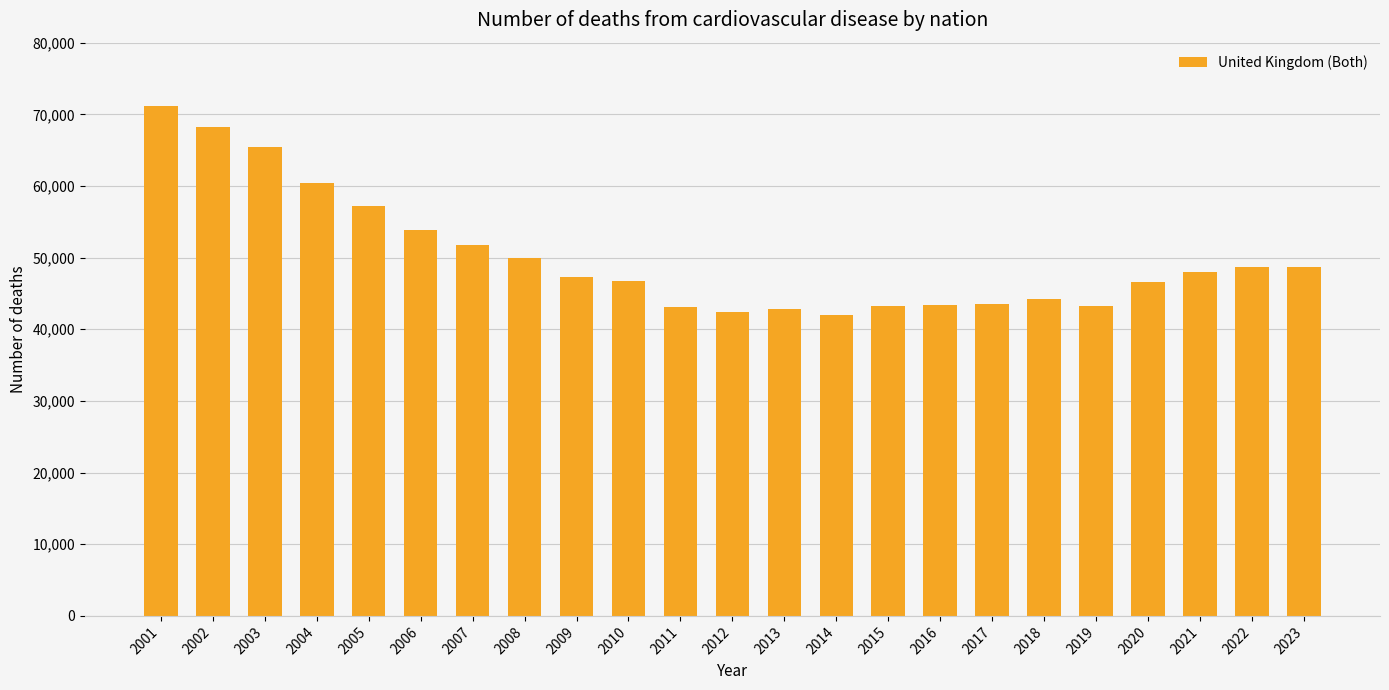

What is the greatest value displayed?

71119